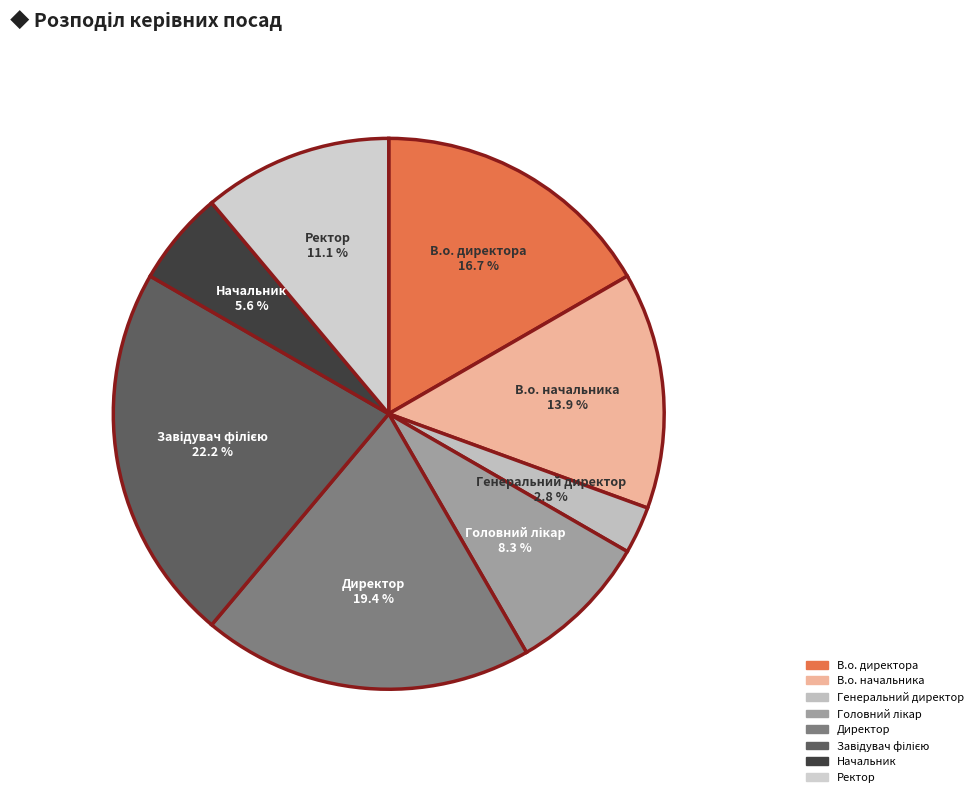

What portion of the pie excludes В.о. директора?

83.3%